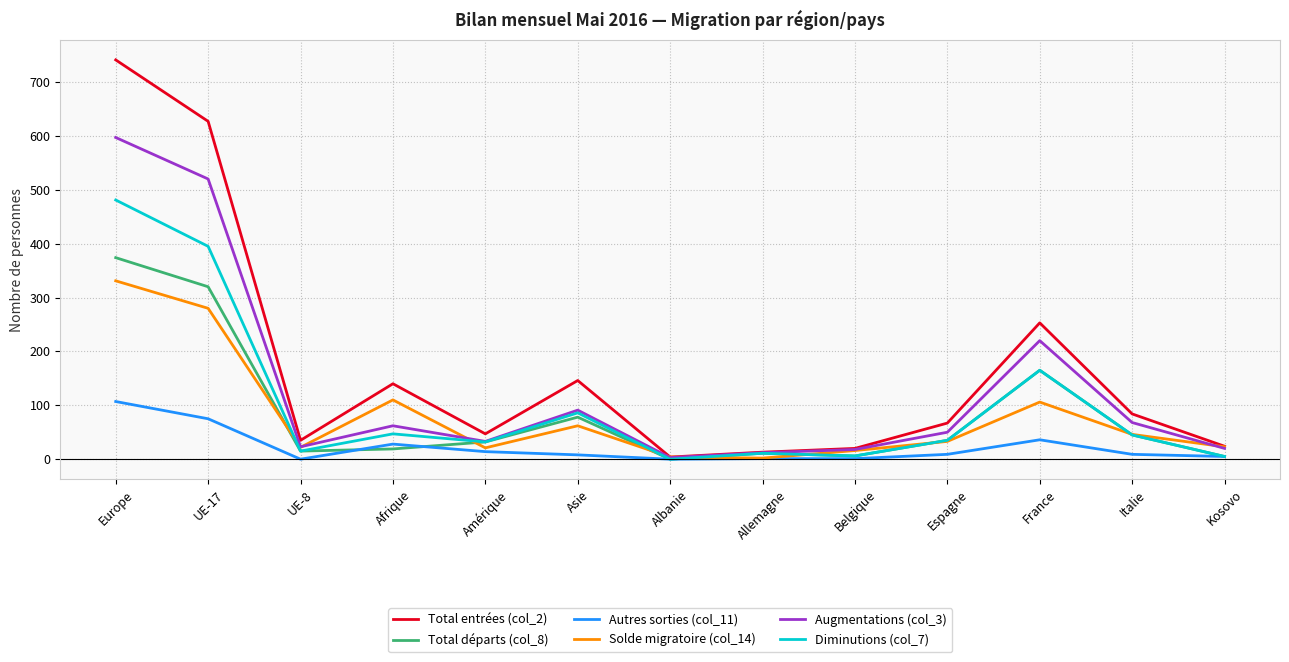

How many series are shown in this chart?

6